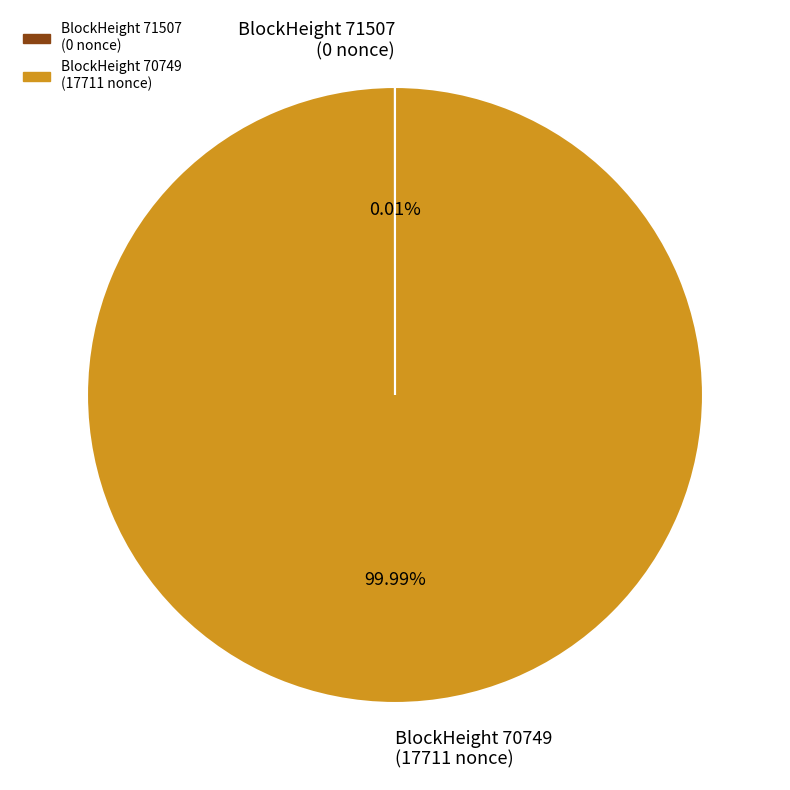

Which category accounts for the majority?

BlockHeight 70749 (17711 nonce)